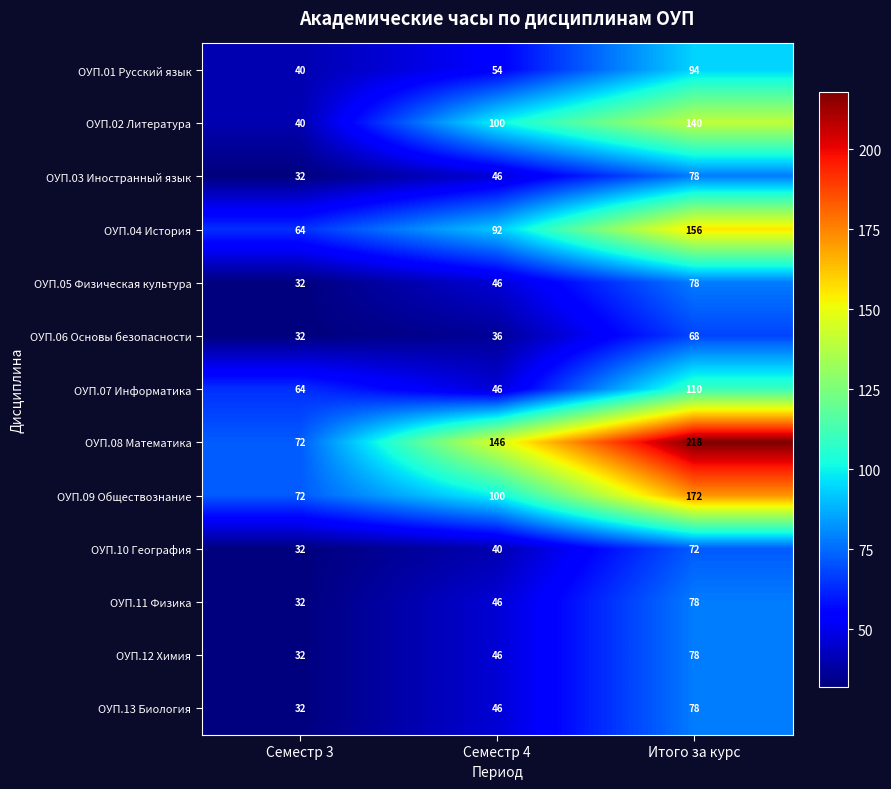

What is the difference between the ОУП.07 Информатика values at Семестр 4 and Семестр 3?

18